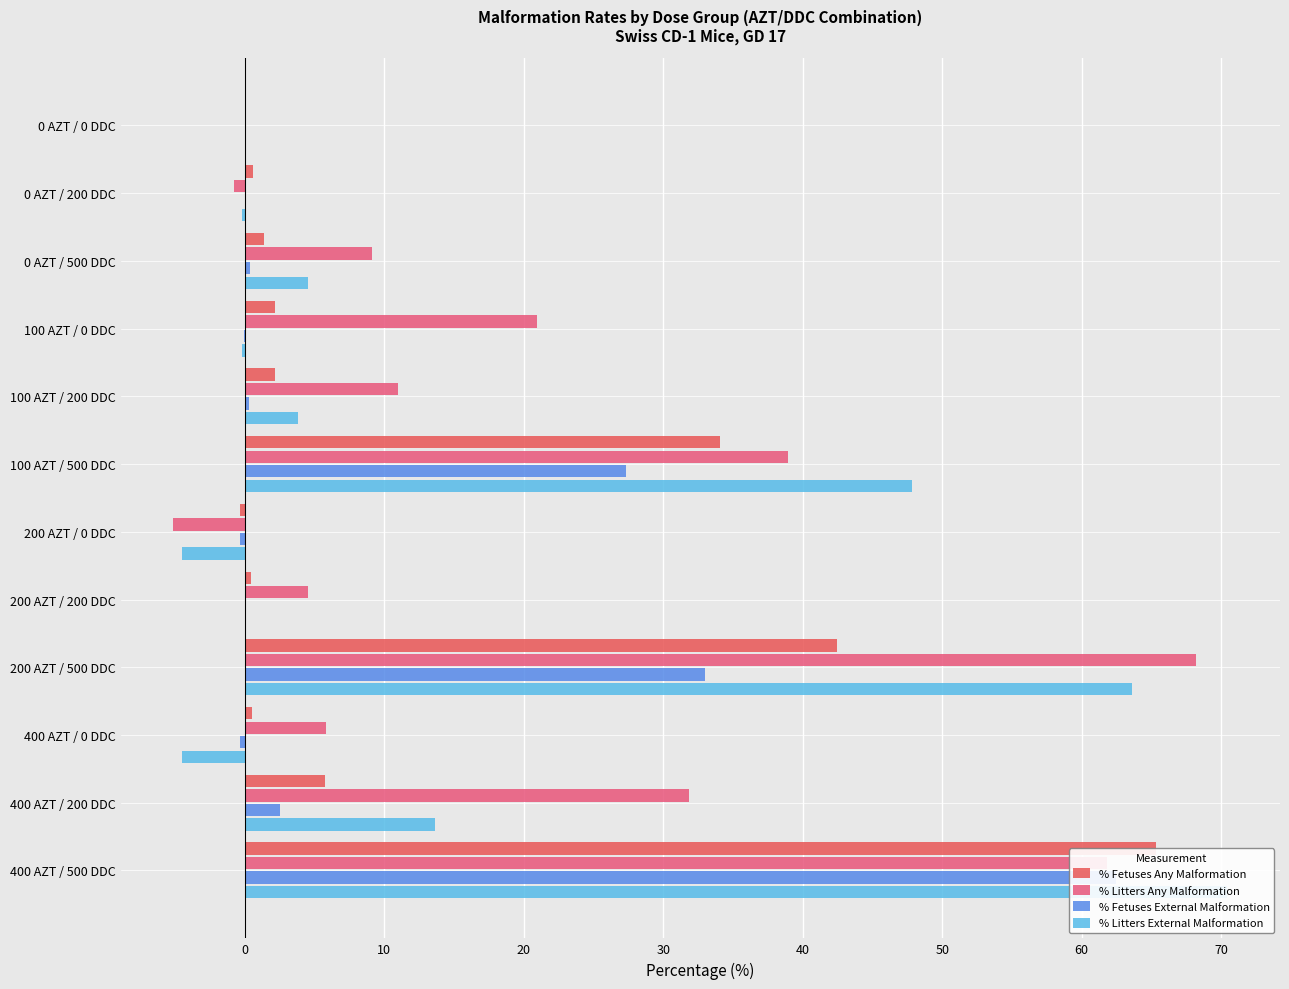

Reading left to right, extract all data points from this chart.

% Fetuses Any Malformation: 0.0	0.6	1.4	2.2	2.1	34.1	-0.4	0.4	42.5	0.5	5.7	65.3
% Litters Any Malformation: 0.0	-0.8	9.1	21.0	11.0	39.0	-5.1	4.6	68.2	5.8	31.8	61.8
% Fetuses External Malformation: 0.0	-0.0	0.3	-0.0	0.3	27.4	-0.4	0.0	33.0	-0.4	2.5	62.5
% Litters External Malformation: 0.0	-0.2	4.5	-0.2	3.8	47.8	-4.5	0.0	63.6	-4.5	13.6	70.5